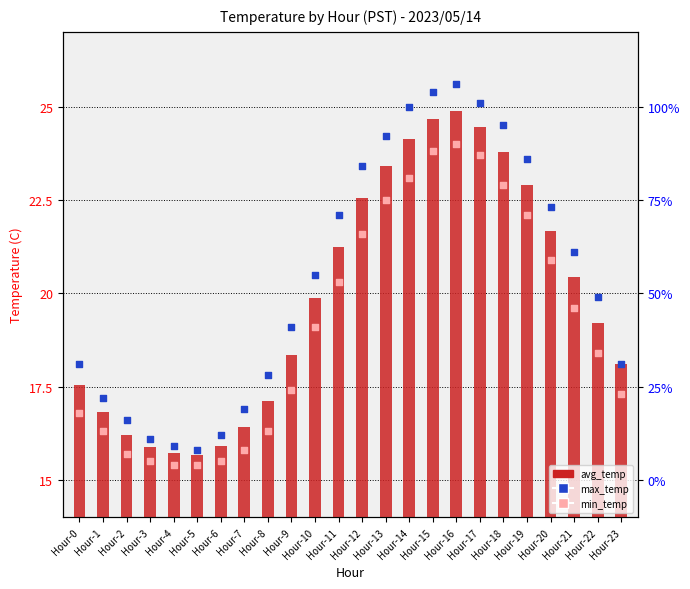

Which series contains the lowest Y value?

min_temp